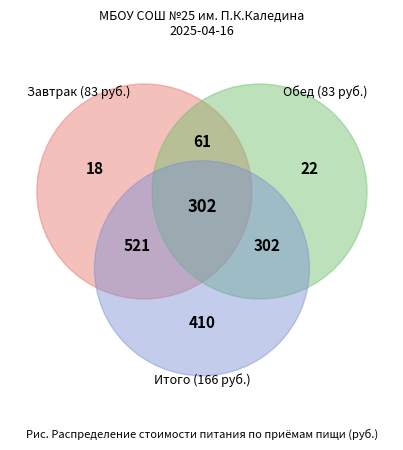

Approximately how many times larger is the value at Обед compared to Завтрак?

1.0